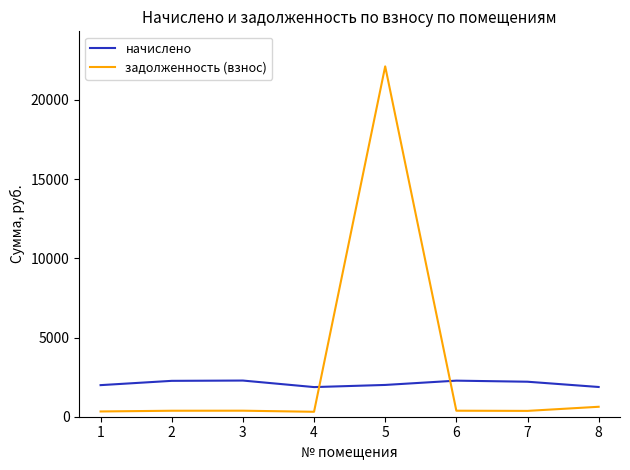

True or false: начислено has more than 0 points higher than both neighbors.

True